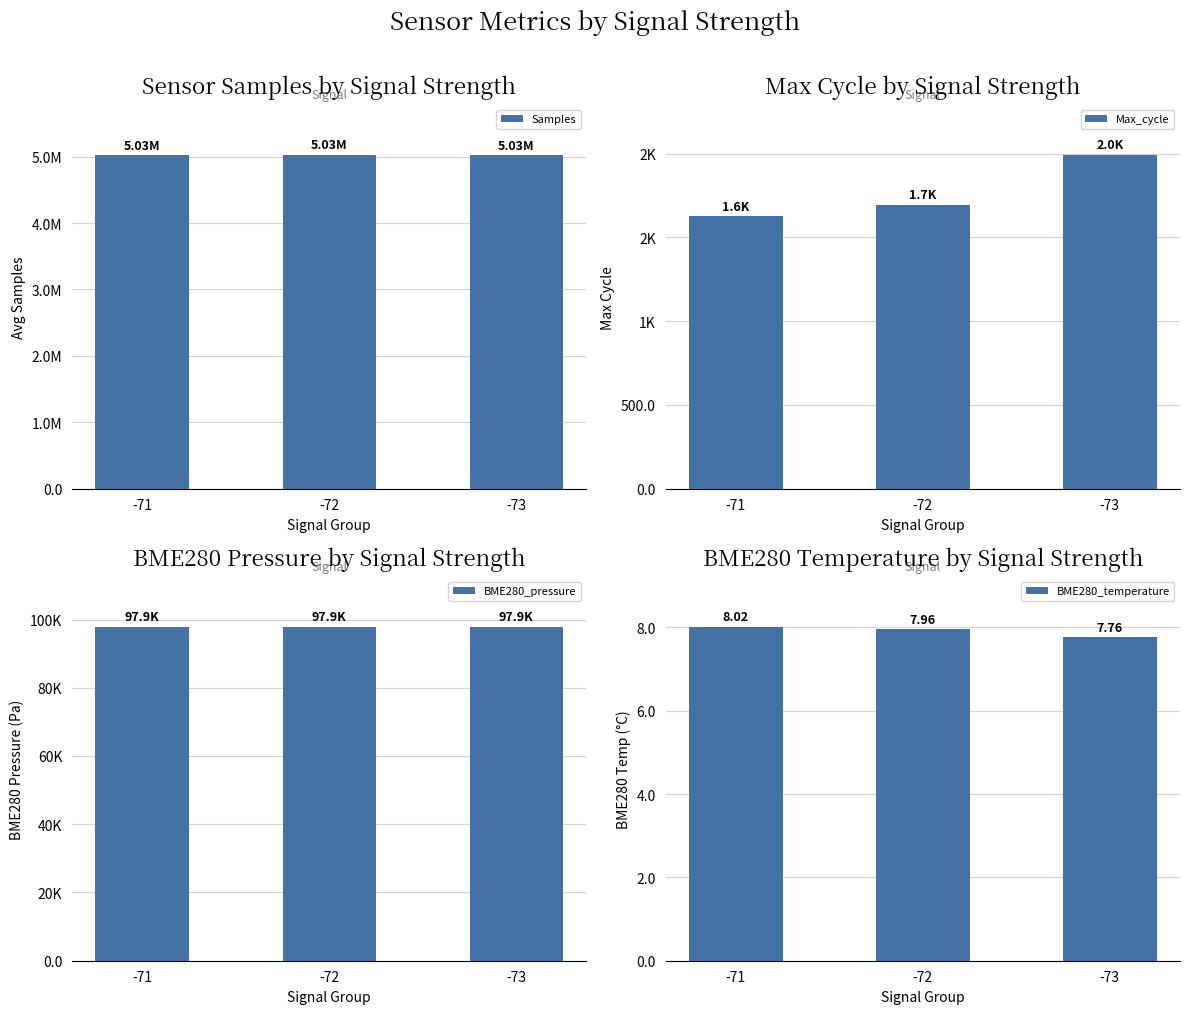

Reading left to right, transcribe all the data shown in this chart.

Samples: -71=5025690.0	-72=5031263.0	-73=5025755.0
Max_cycle: -71=1628.0	-72=1694.0	-73=1994.0
BME280_pressure: -71=97929.8	-72=97930.5	-73=97932.3
BME280_temperature: -71=8.0	-72=8.0	-73=7.8